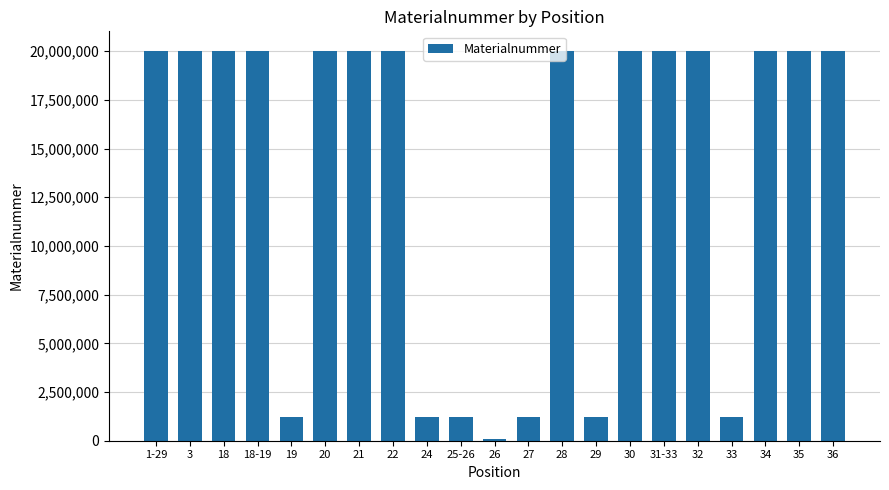

What is the smallest value displayed?

70254